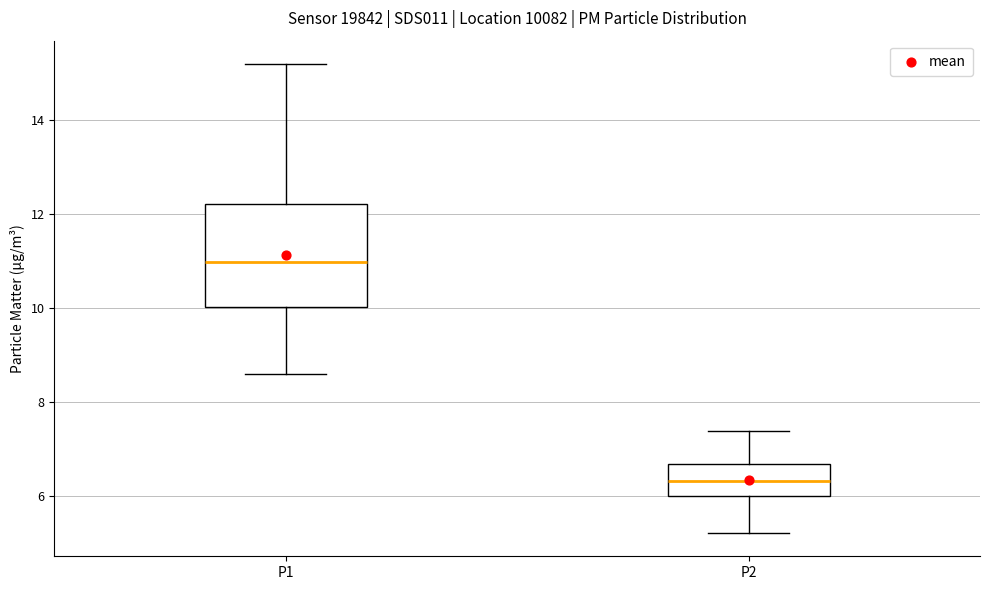

Which box's median line is the highest?

P1